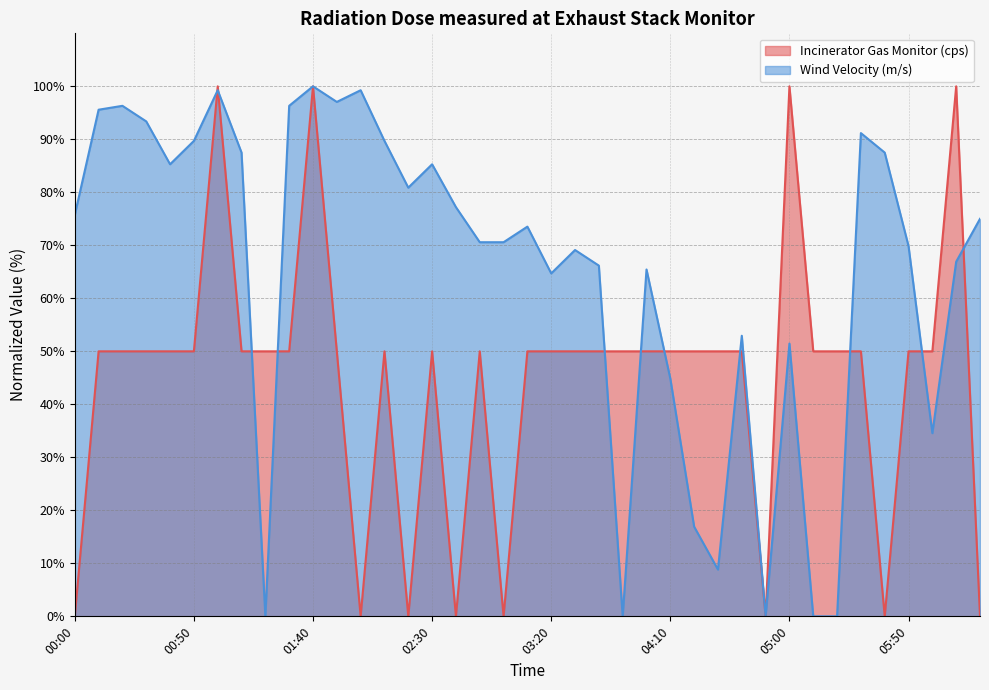

Reading left to right, extract all data points from this chart.

Incinerator Gas Monitor (cps): 0.0	50.0	50.0	50.0	50.0	50.0	100.0	50.0	50.0	50.0	100.0	50.0	0.0	50.0	0.0	50.0	0.0	50.0	0.0	50.0	50.0	50.0	50.0	50.0	50.0	50.0	50.0	50.0	50.0	0.0	100.0	50.0	50.0	50.0	0.0	50.0	50.0	100.0	0.0
Wind Velocity (m/s): 75.7	95.6	96.3	93.4	85.3	89.7	99.3	87.5	0.0	96.3	100.0	97.1	99.3	89.7	80.9	85.3	77.2	70.6	70.6	73.5	64.7	69.1	66.2	0.0	65.4	44.9	16.9	8.8	52.9	0.0	51.5	0.0	0.0	91.2	87.5	69.9	34.6	66.9	75.0